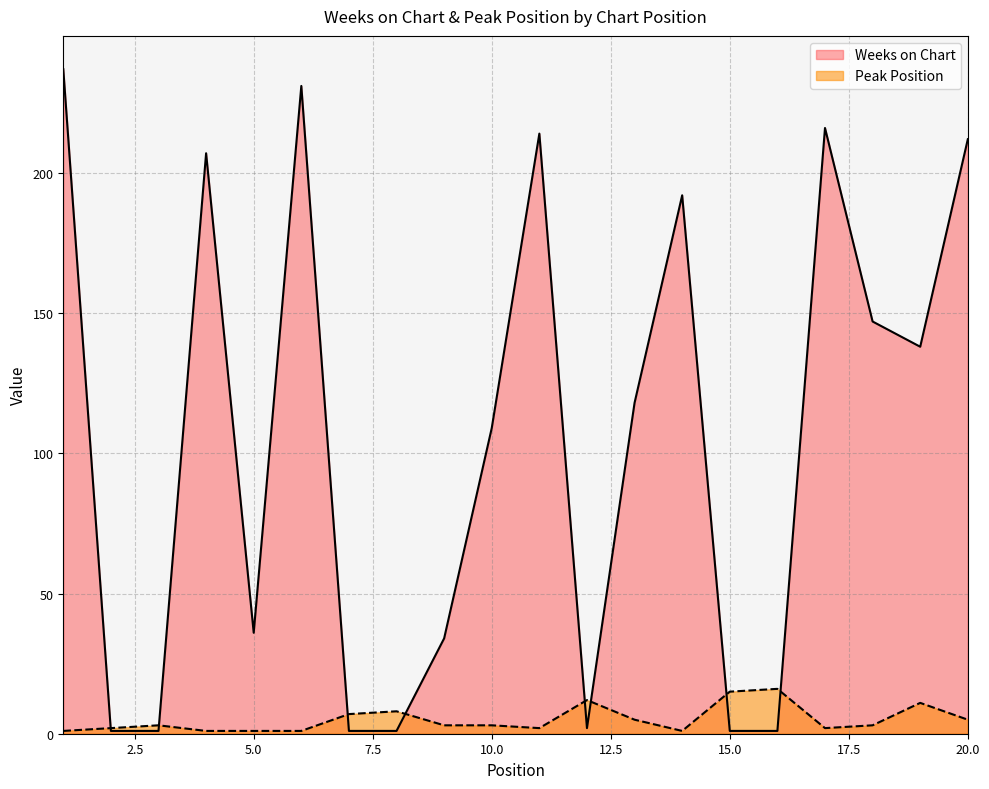

What is the maximum value shown in the chart?

237